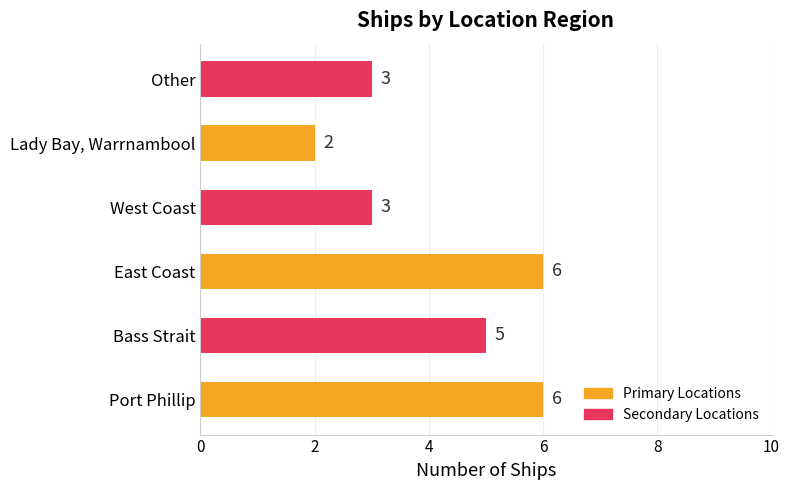

Approximately how many times larger is the value at Other compared to East Coast?

0.5